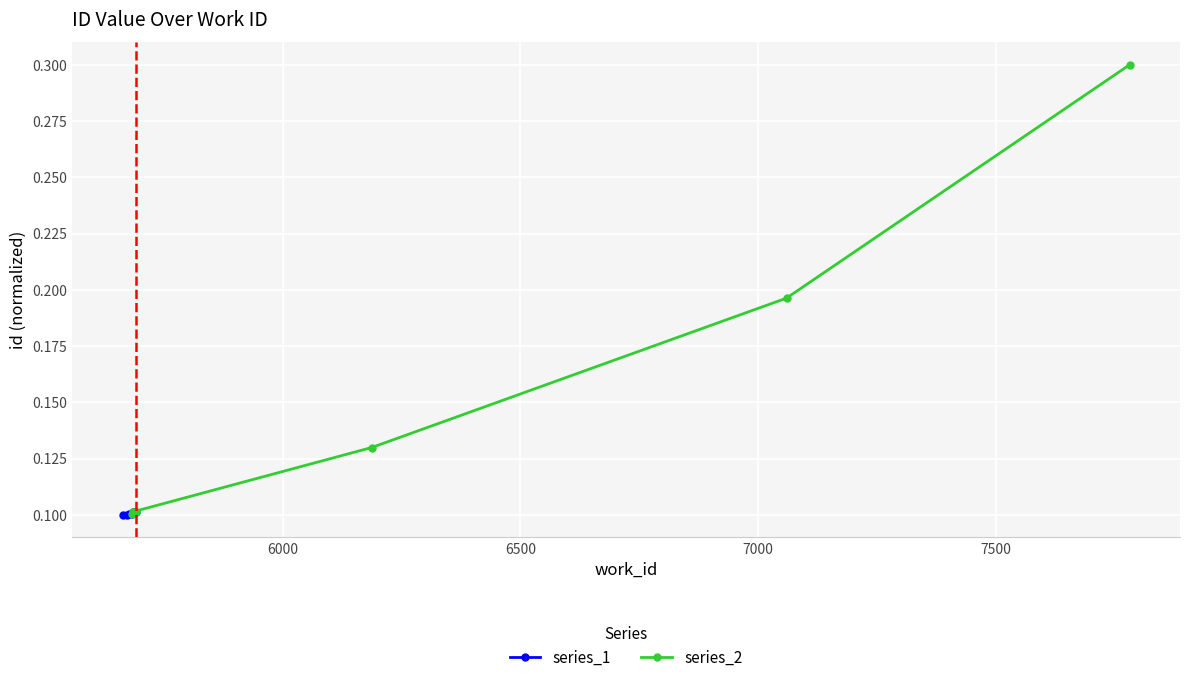

What is the value of the series_1 point at the 6th from the left?

0.1